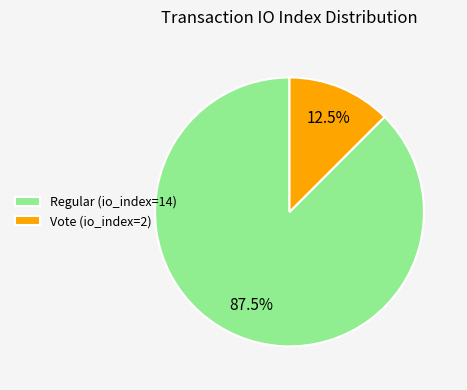

Combined, do Regular (io_index=14) and Vote (io_index=2) account for over 50%?

Yes